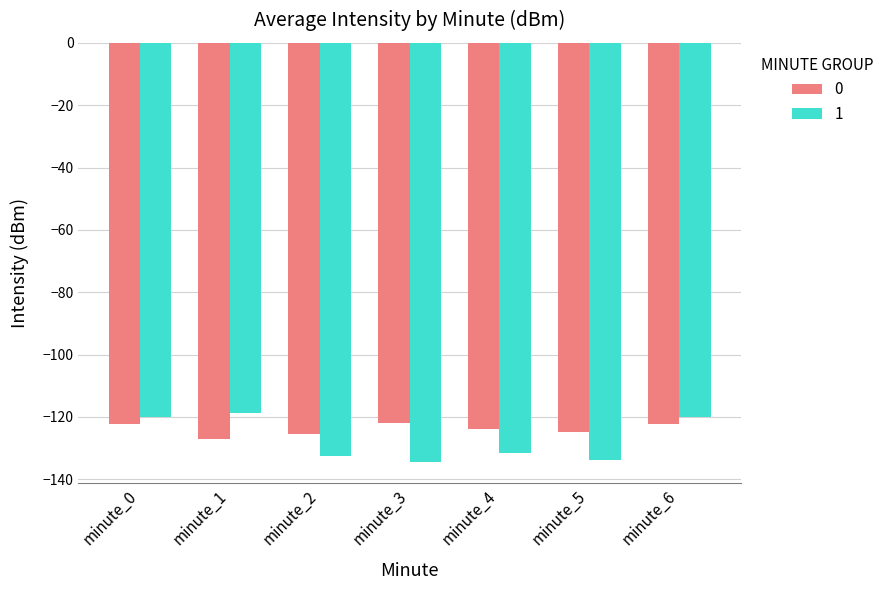

What is the total value across all series at minute_4?

-255.4